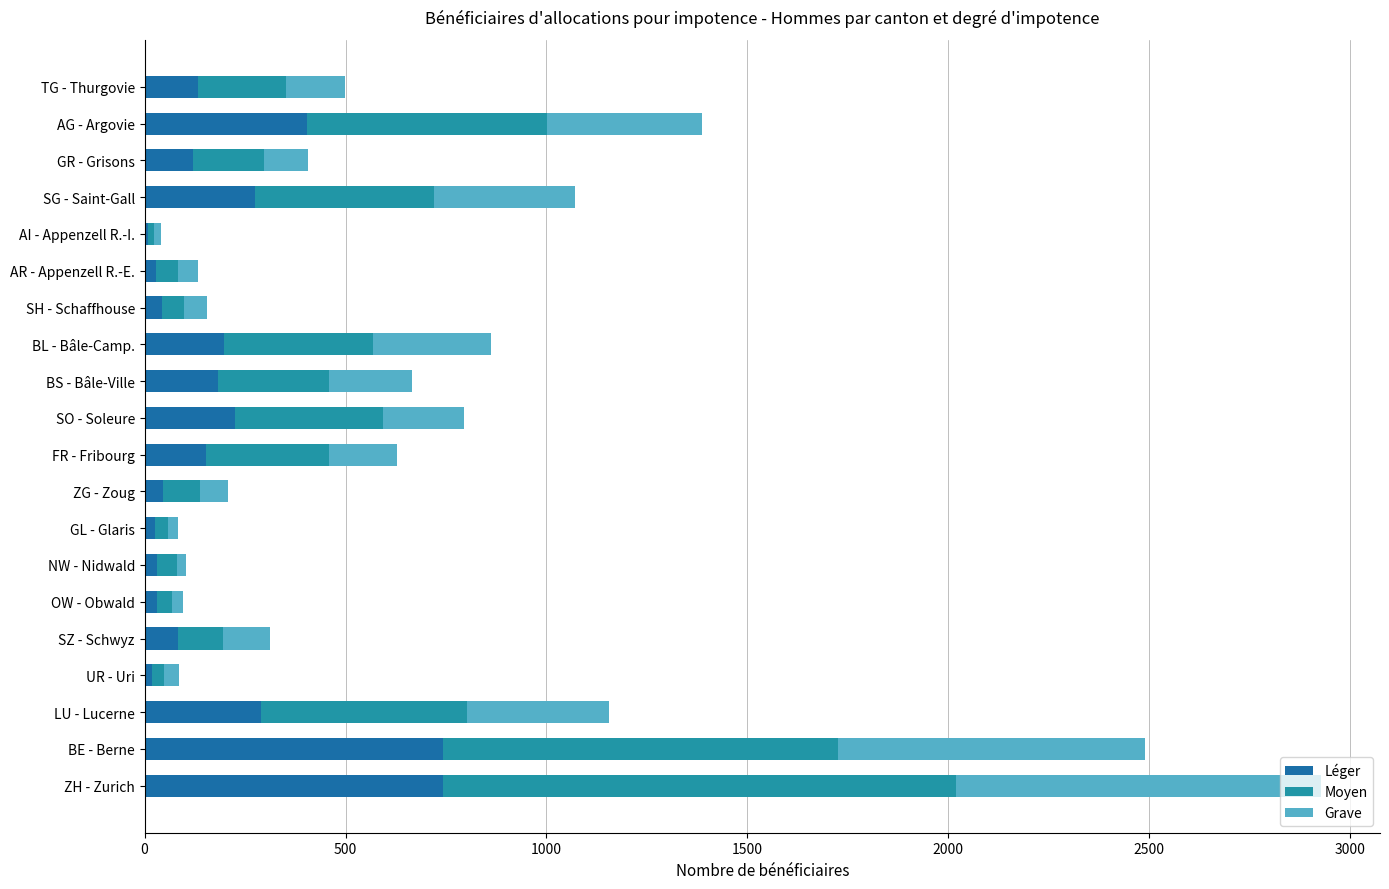

How many data points does each series have?

20